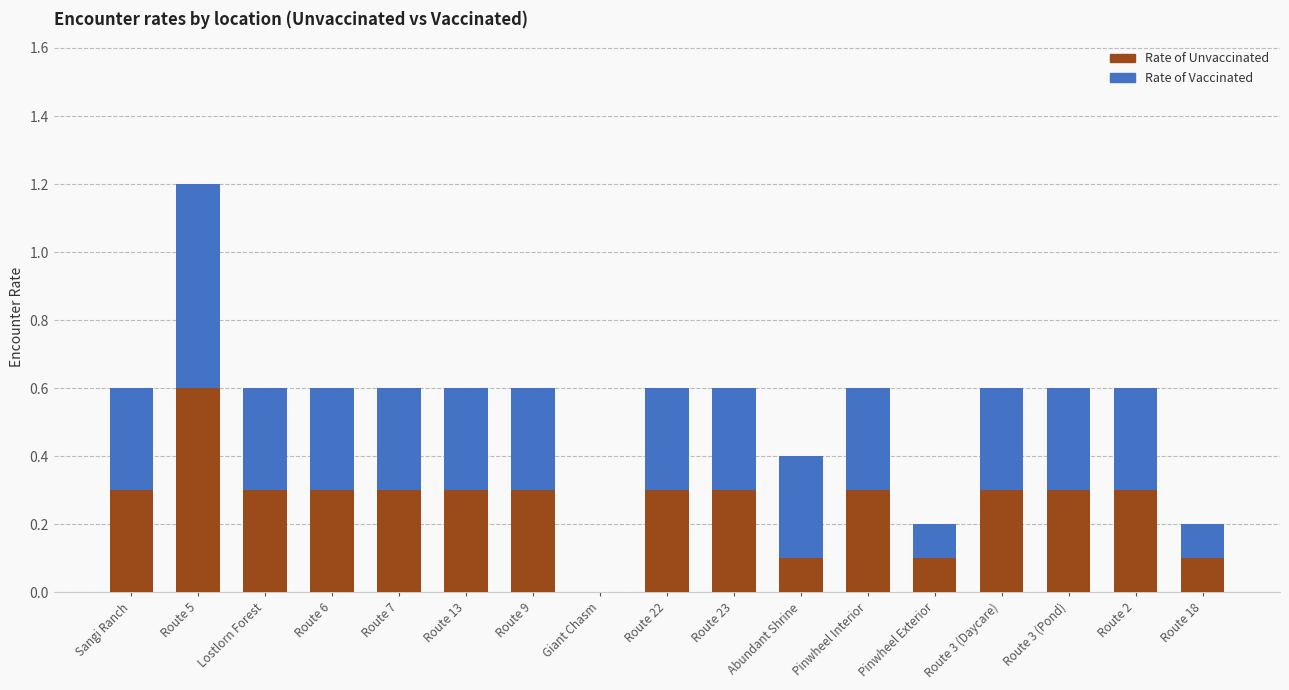

How many categories are shown in the chart?

17